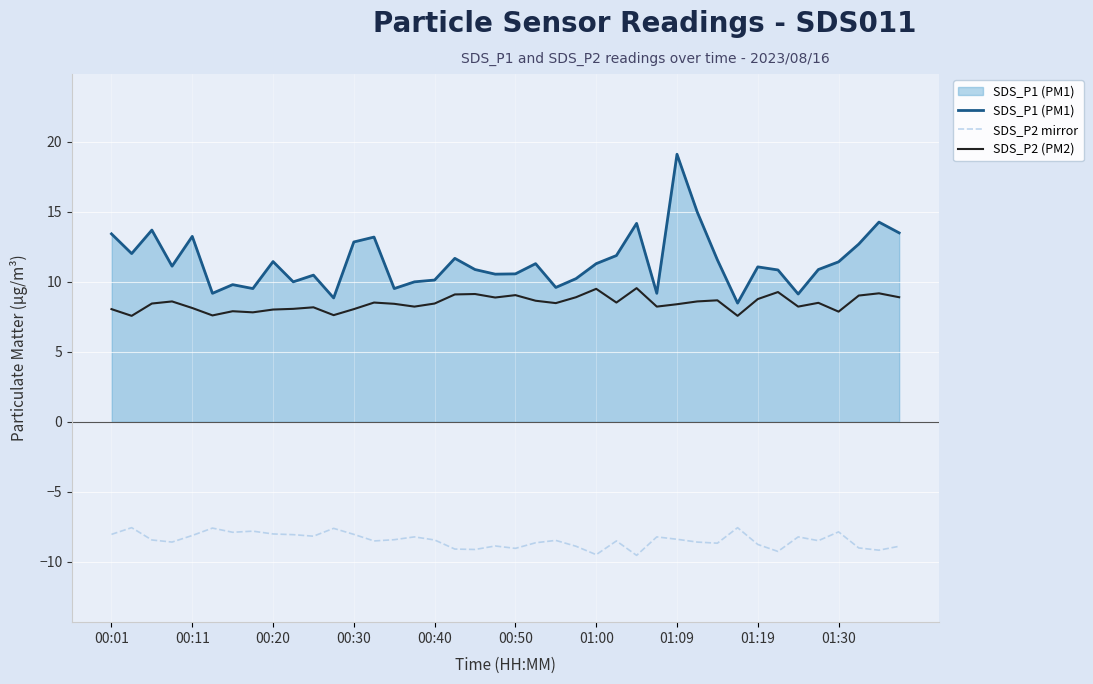

Which series has the largest total across all categories?

SDS_P1 (PM1)